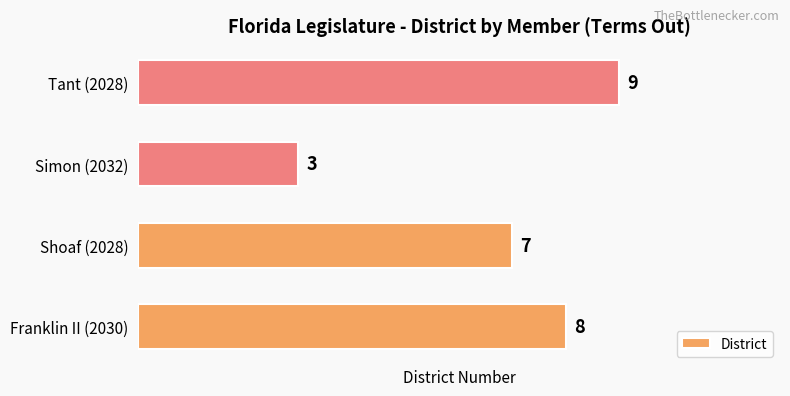

Reading bottom to top, extract all data points from this chart.

8	7	3	9